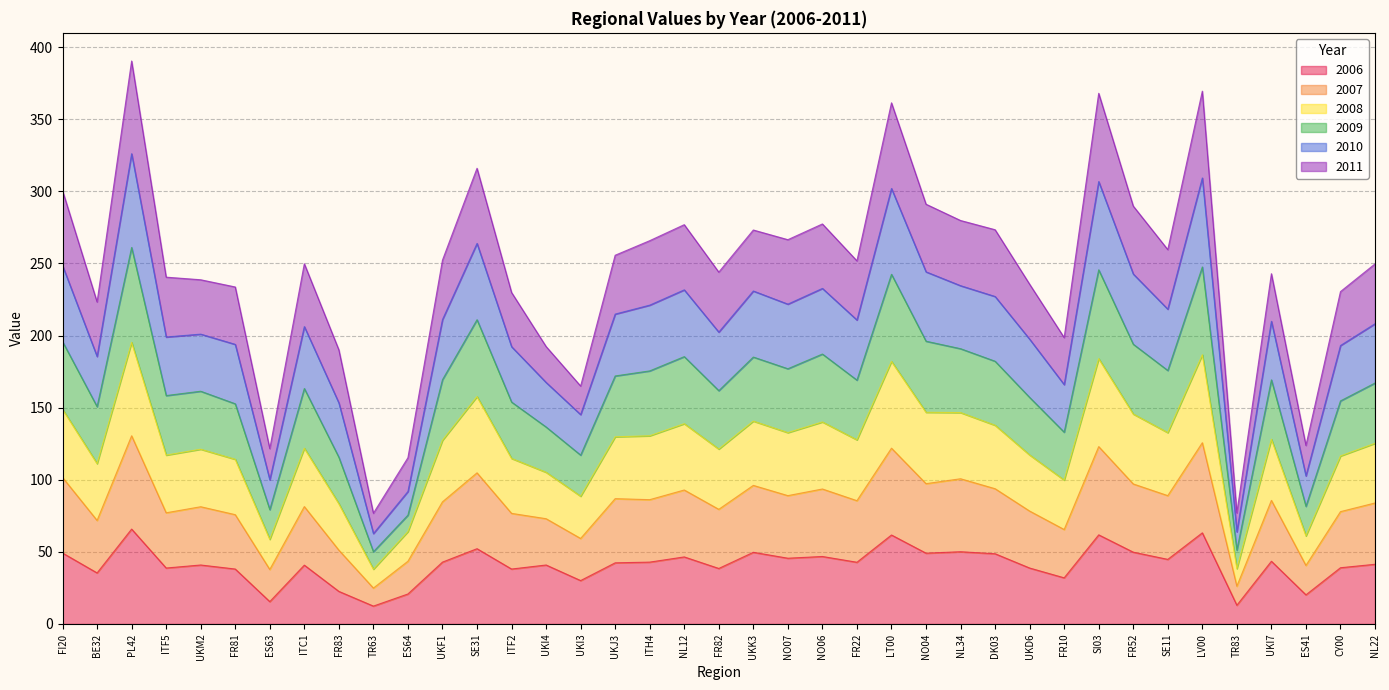

Does the chart display data point markers on the line(s)?

No